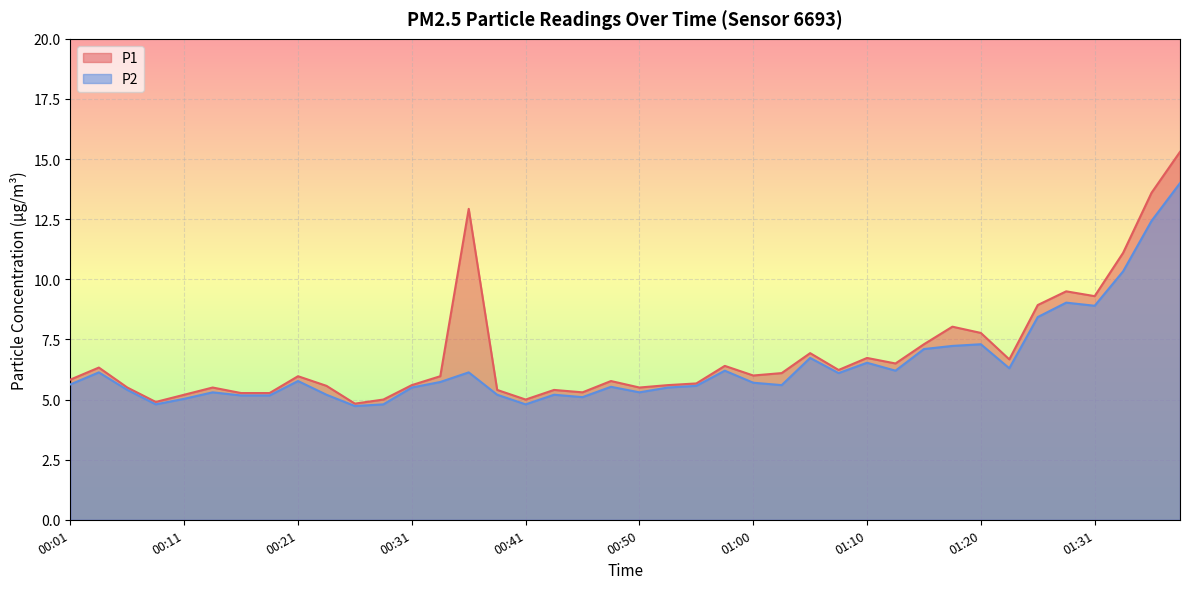

Rank the categories by P2 value from lowest to highest.

00:26, 00:09, 00:28, 00:41, 00:11, 00:46, 00:16, 00:19, 00:23, 00:38, 00:43, 00:14, 00:50, 00:06, 00:31, 00:53, 00:48, 00:55, 01:03, 00:01, 01:00, 00:33, 00:21, 01:08, 00:04, 00:36, 00:58, 01:13, 01:23, 01:10, 01:05, 01:15, 01:18, 01:20, 01:26, 01:31, 01:28, 01:33, 01:36, 01:38